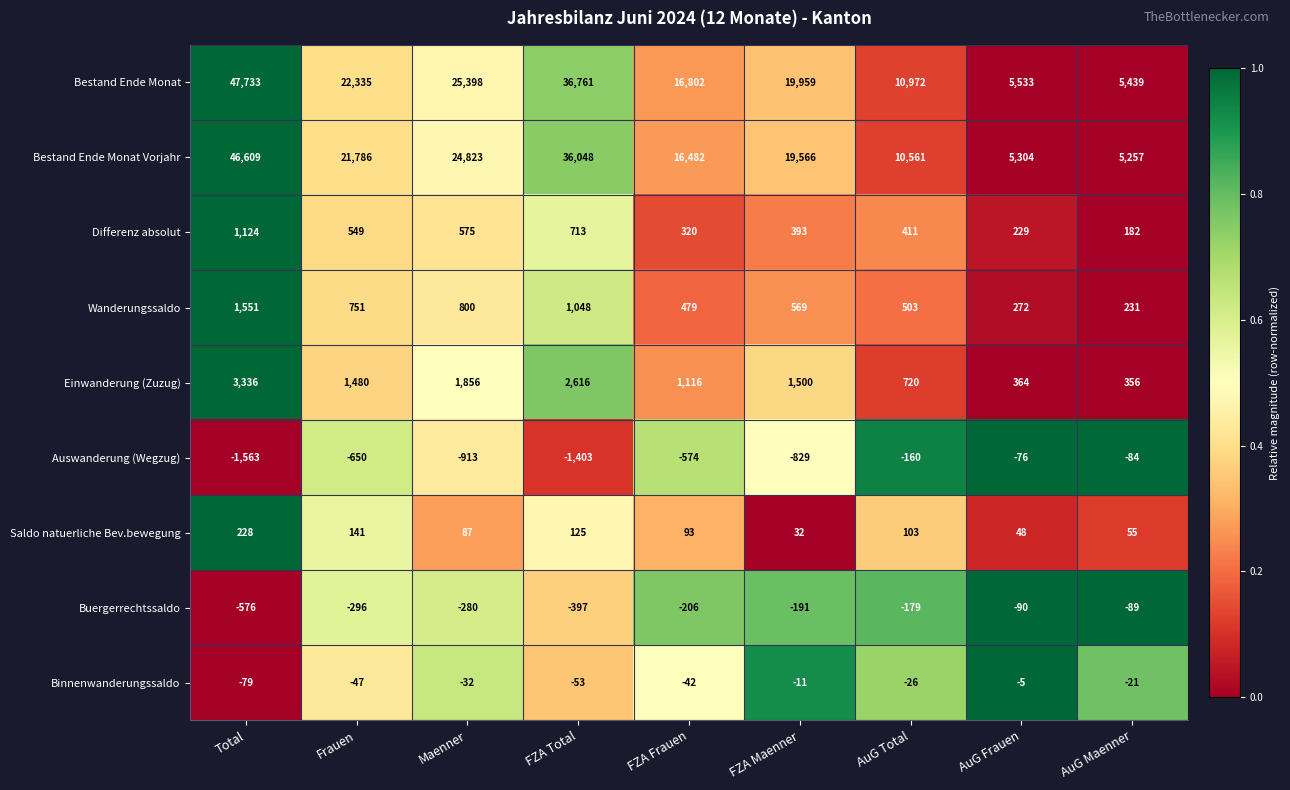

What is the total value across all series at AuG Total?

22905